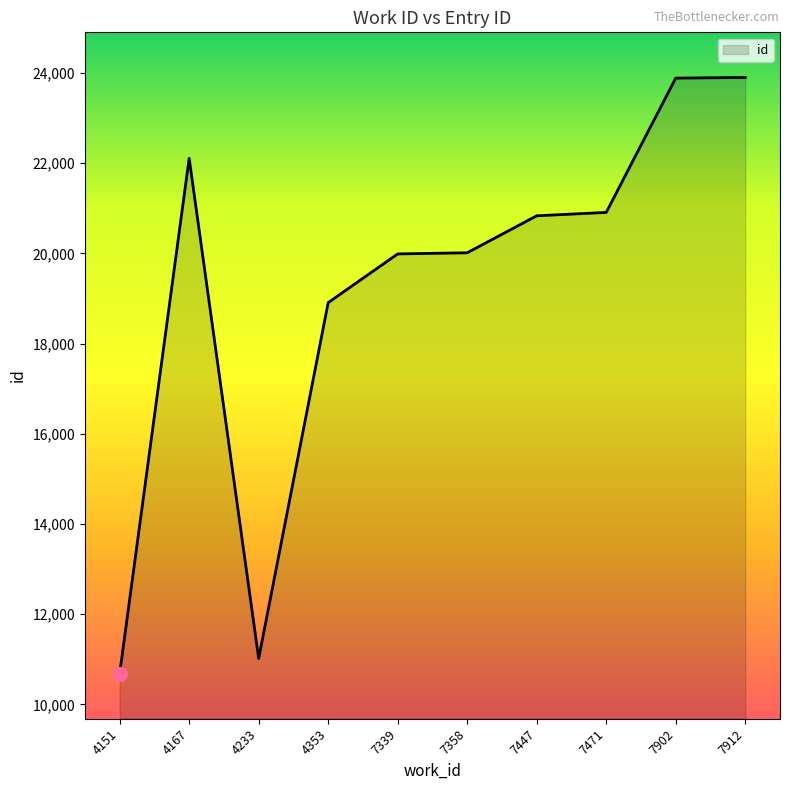

Which category has the lowest value across all series?

4151